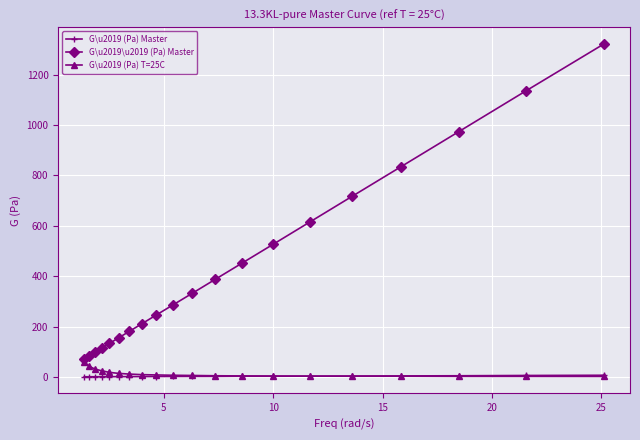

Which series has the widest spread of values?

G\u2019\u2019 (Pa) Master